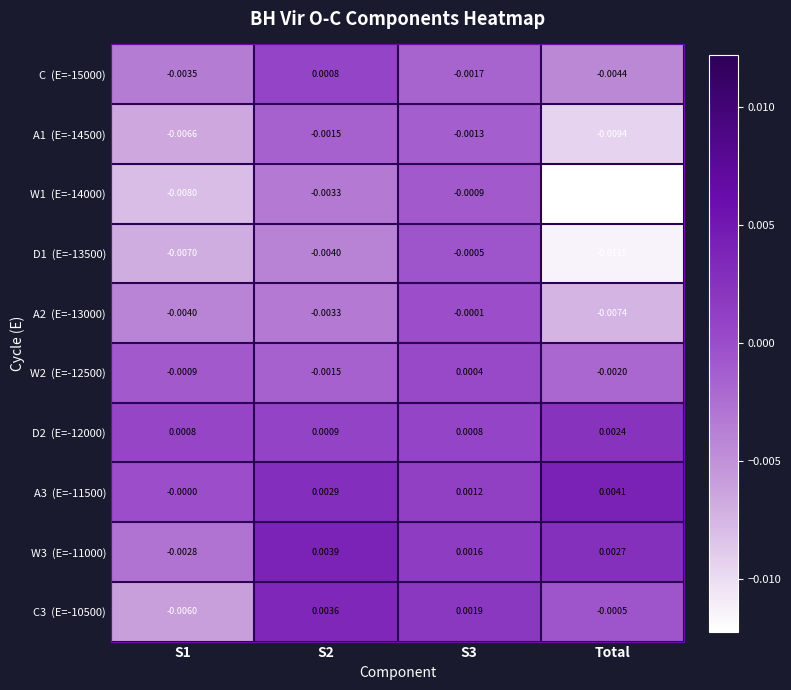

At which category does the chart reach its peak across all series?

Total